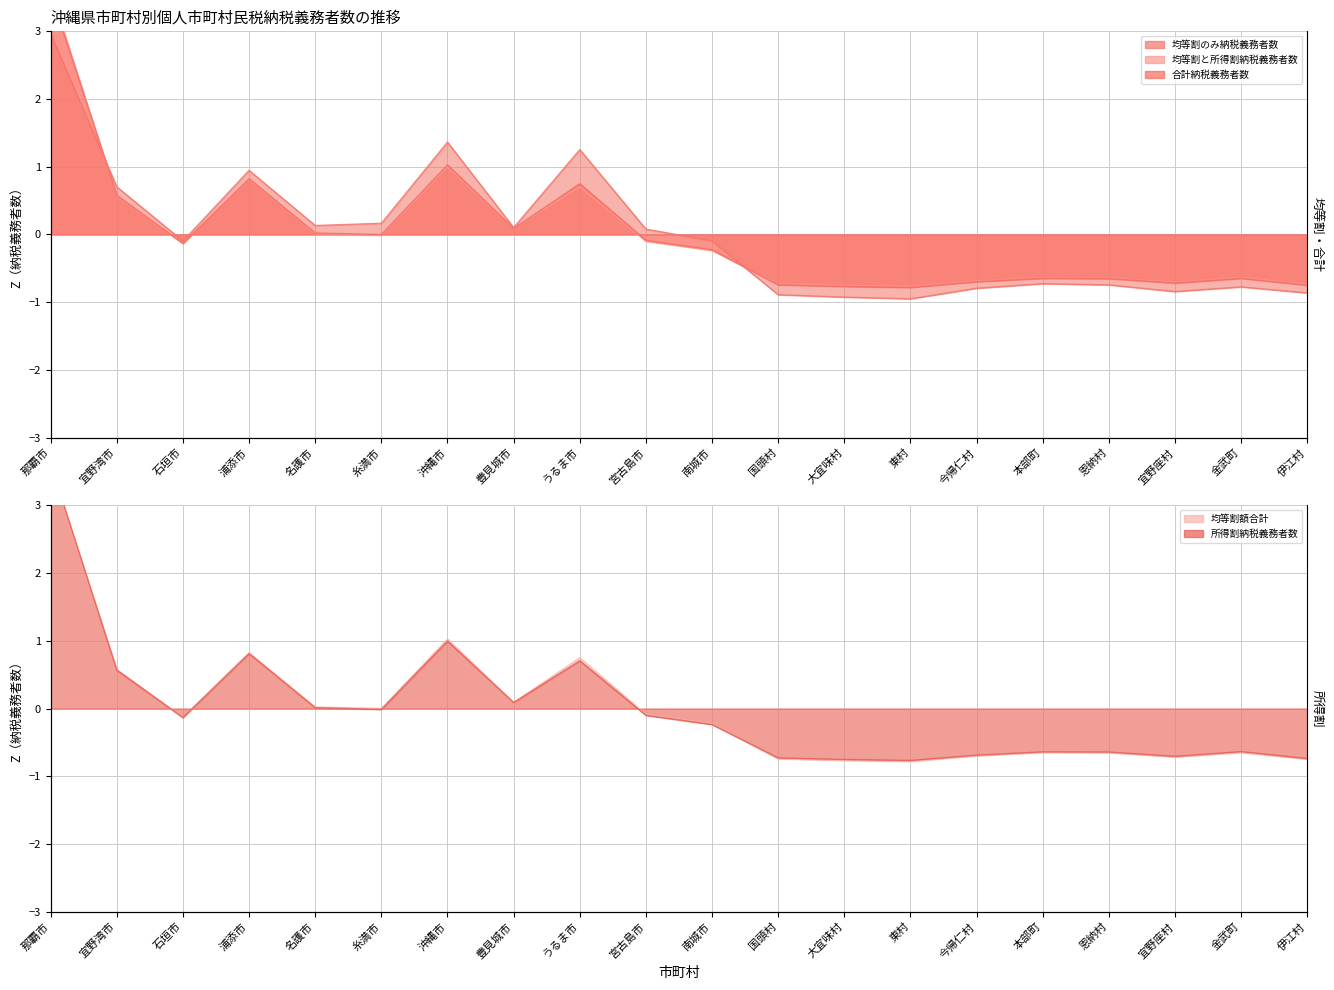

How many lines are shown in the chart?

5